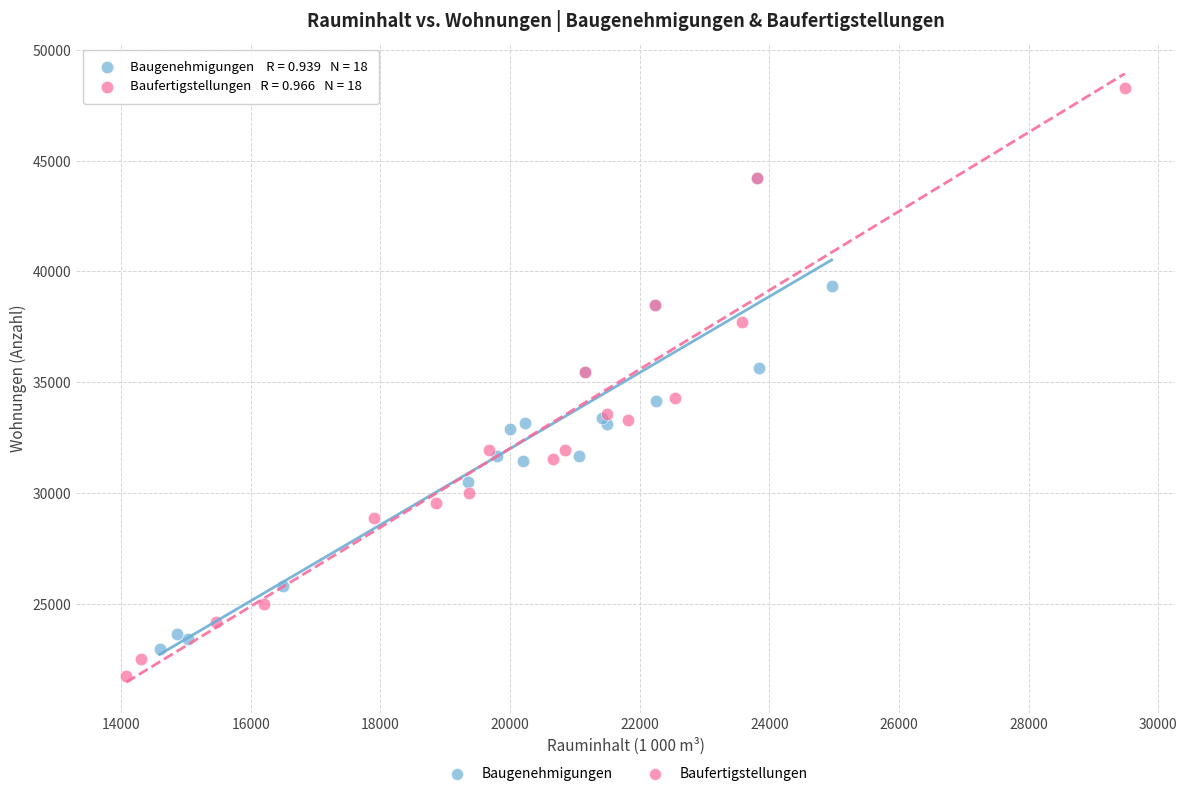

Which series reaches the maximum Y coordinate?

Baufertigstellungen